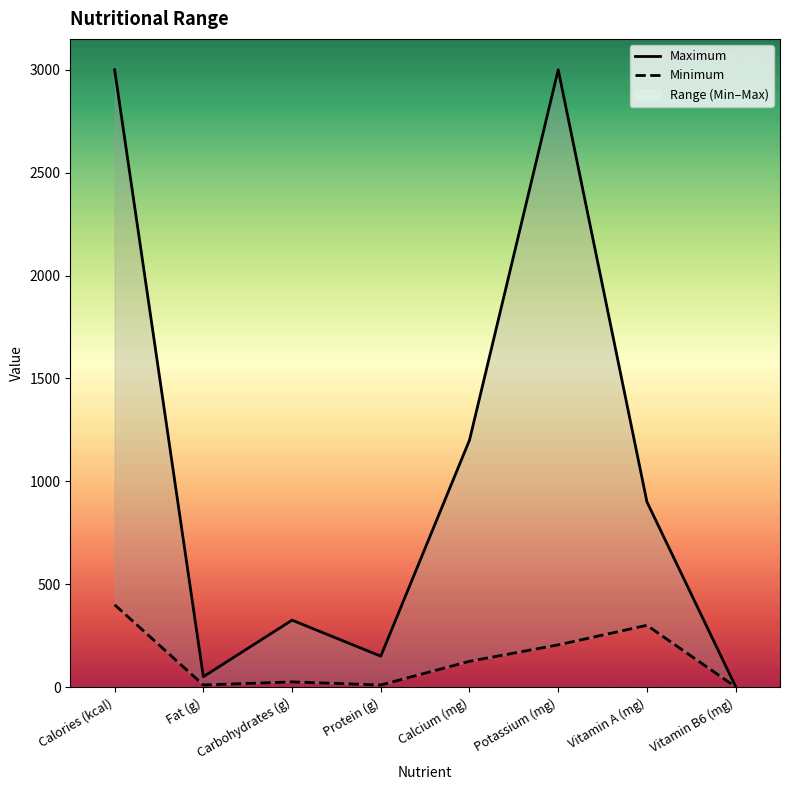

Is it true that Minimum equals 2.5 at Fat (g)?

False